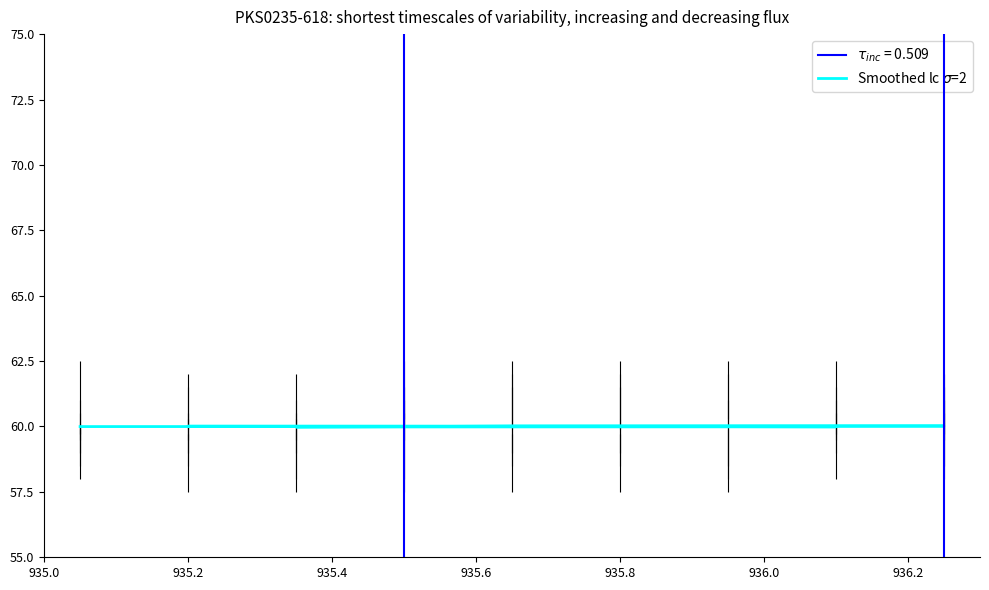

Does the chart have visible grid lines?

No